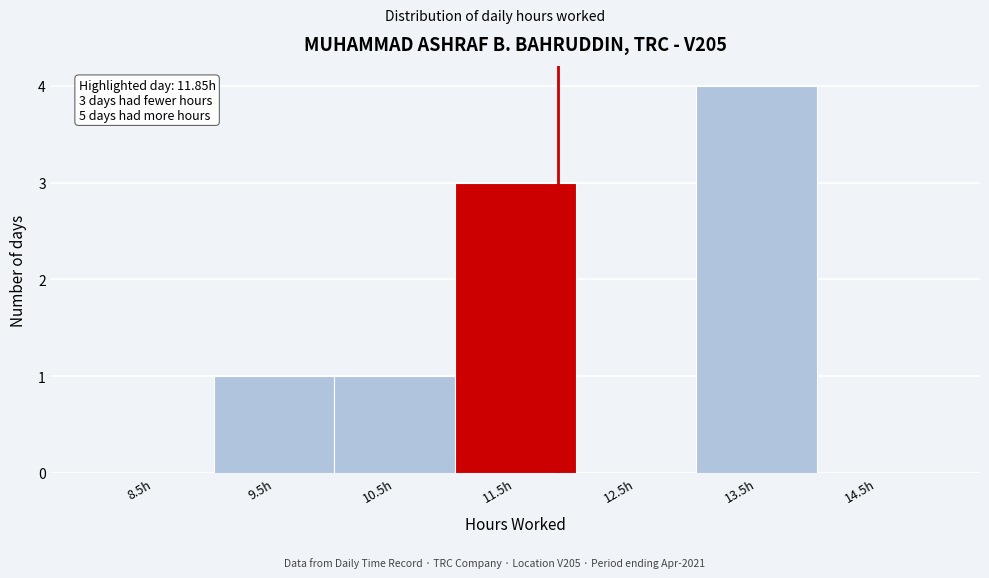

Which range on the x-axis has the tallest bar?

13 to 14